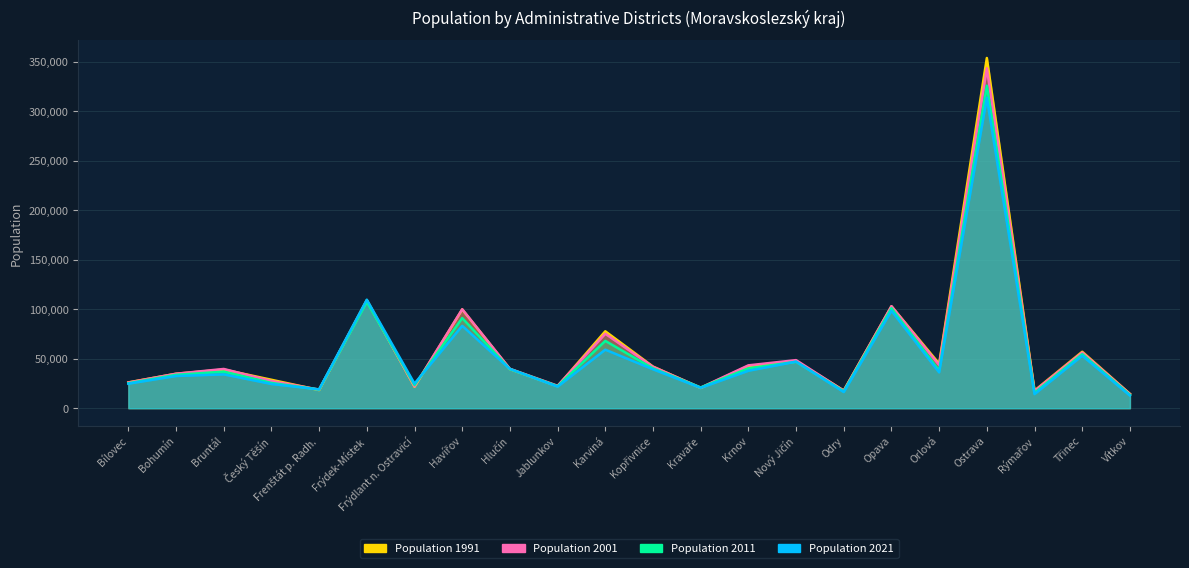

What are all the series names shown in the legend?

Population 2021, Population 2011, Population 2001, Population 1991